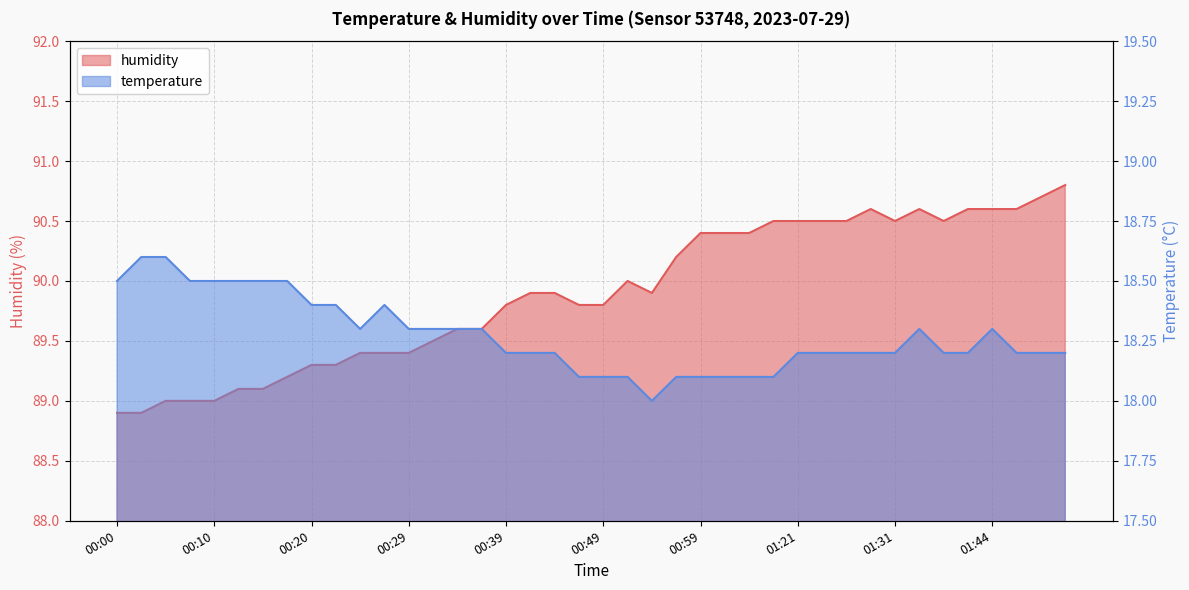

What value does the temperature series have at 01:21?

18.2